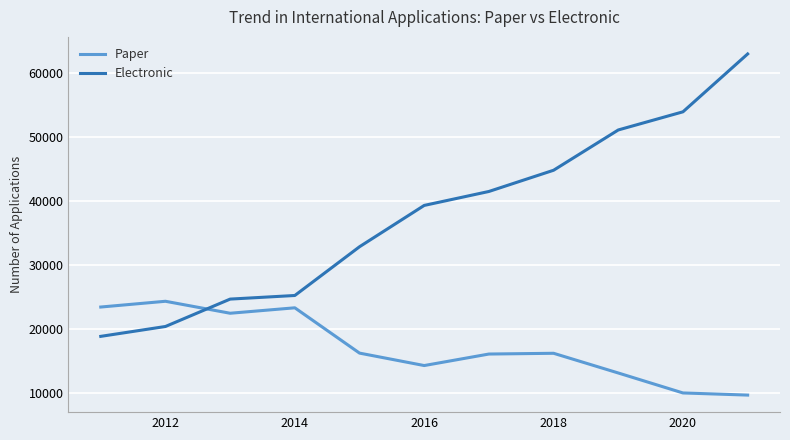

What is the sum of all Paper values?

189122